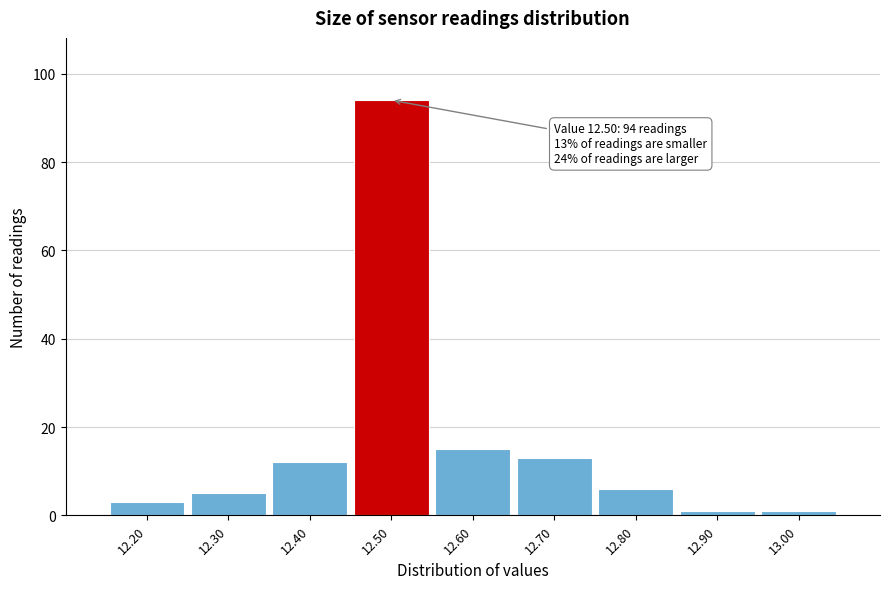

Which range on the x-axis has the tallest bar?

12.45 to 12.55